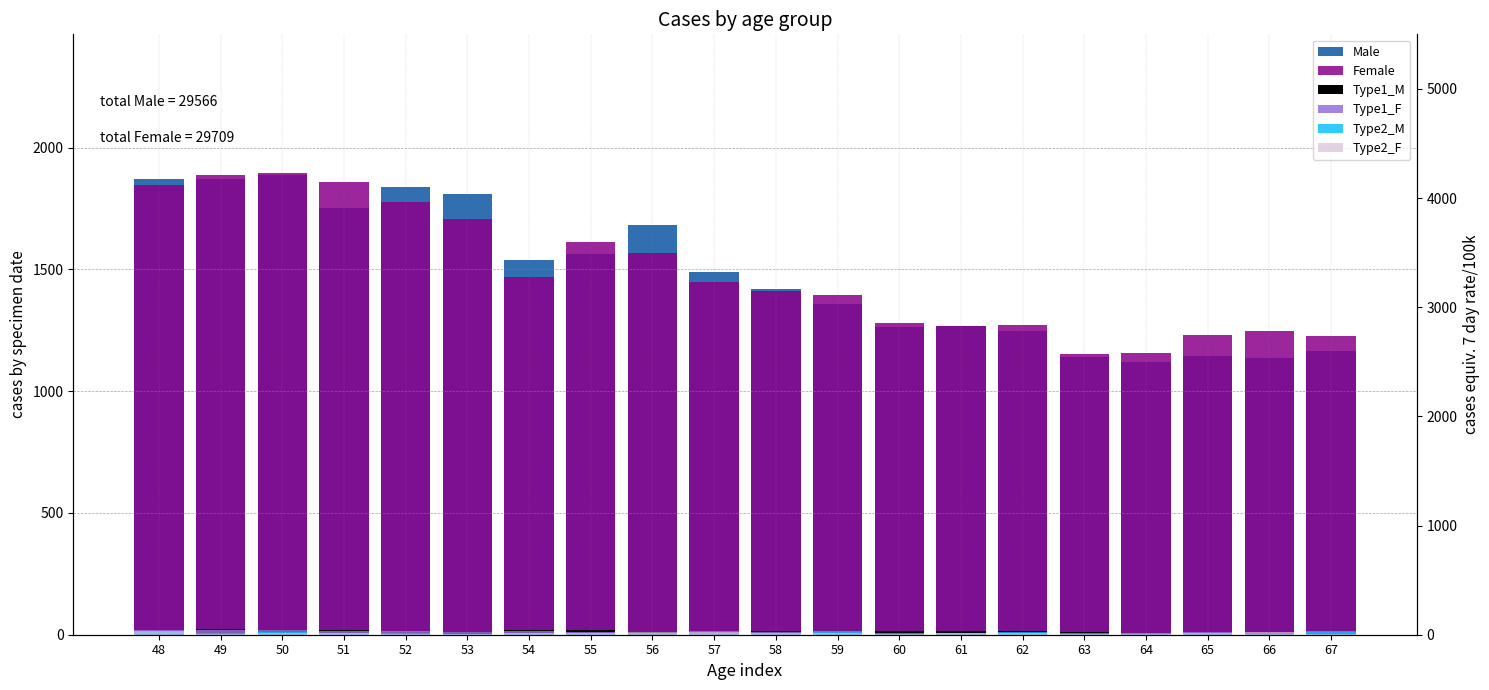

What is the spread (max minus min) of values at 58?

1411